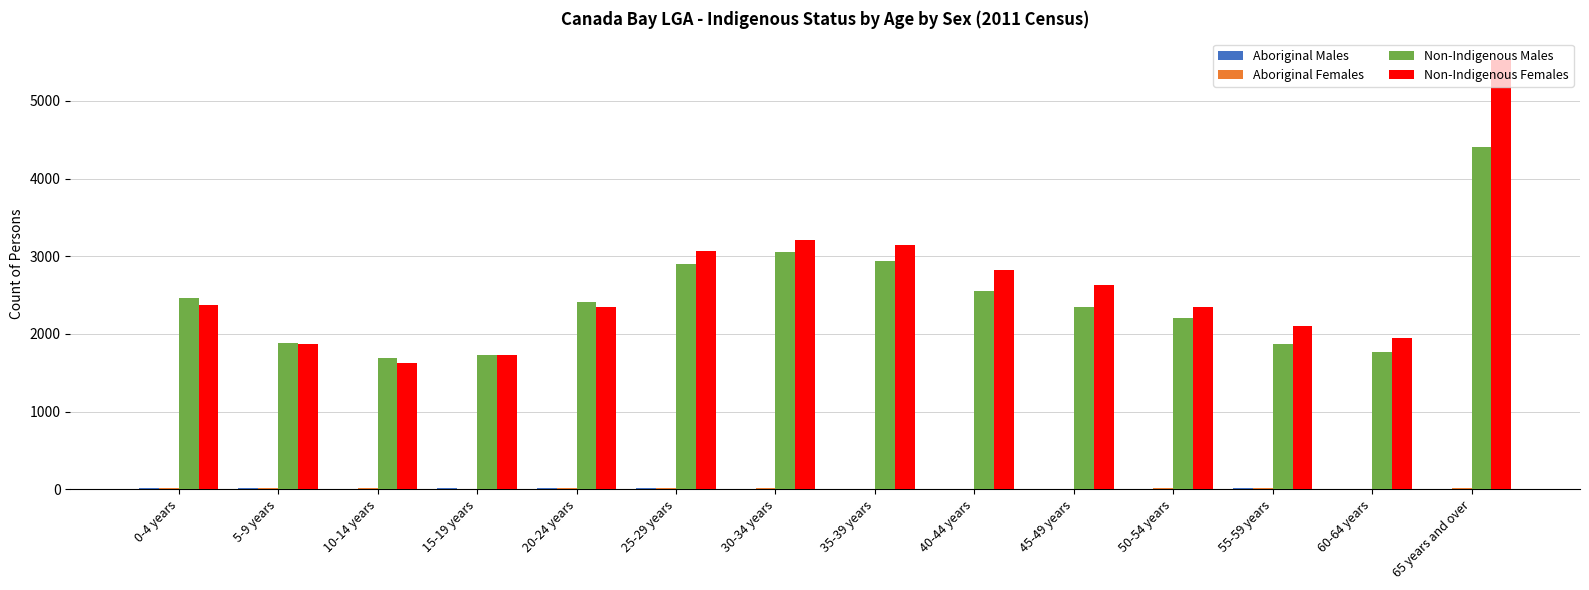

Which category has the highest value in the Non-Indigenous Females series?

65 years and over